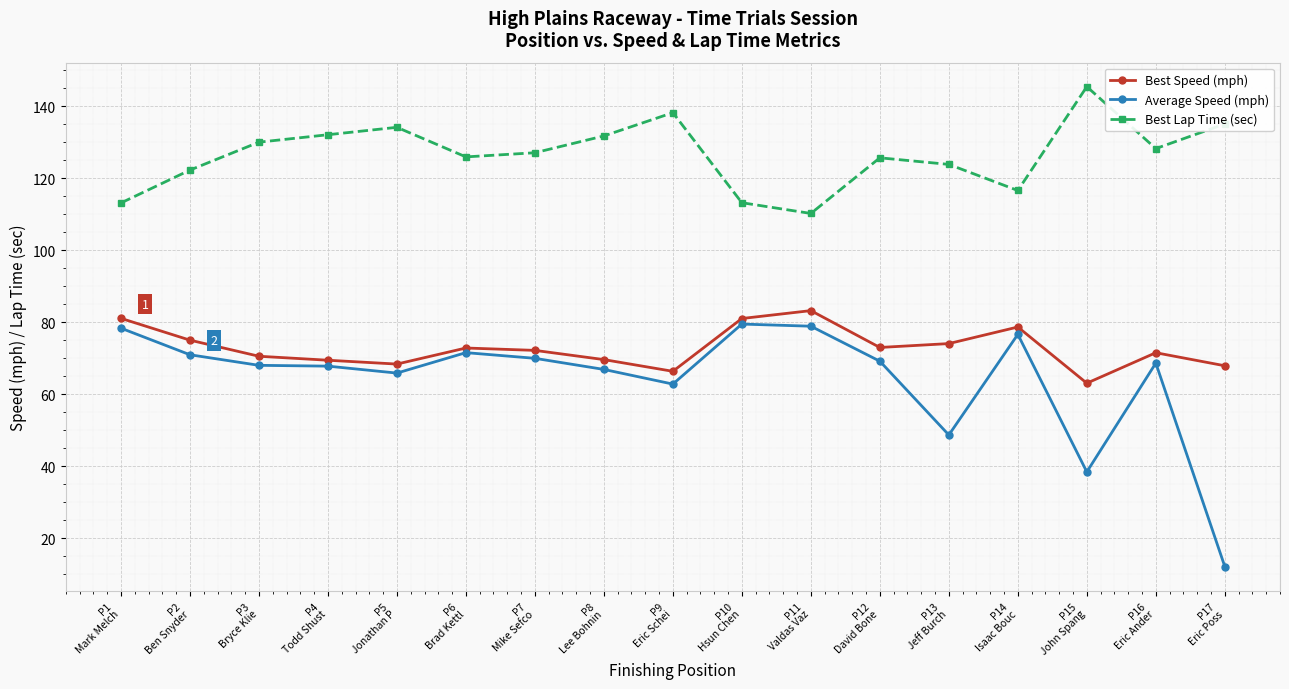

True or false: Best Lap Time (sec) and Average Speed (mph) intersect in this chart.

False